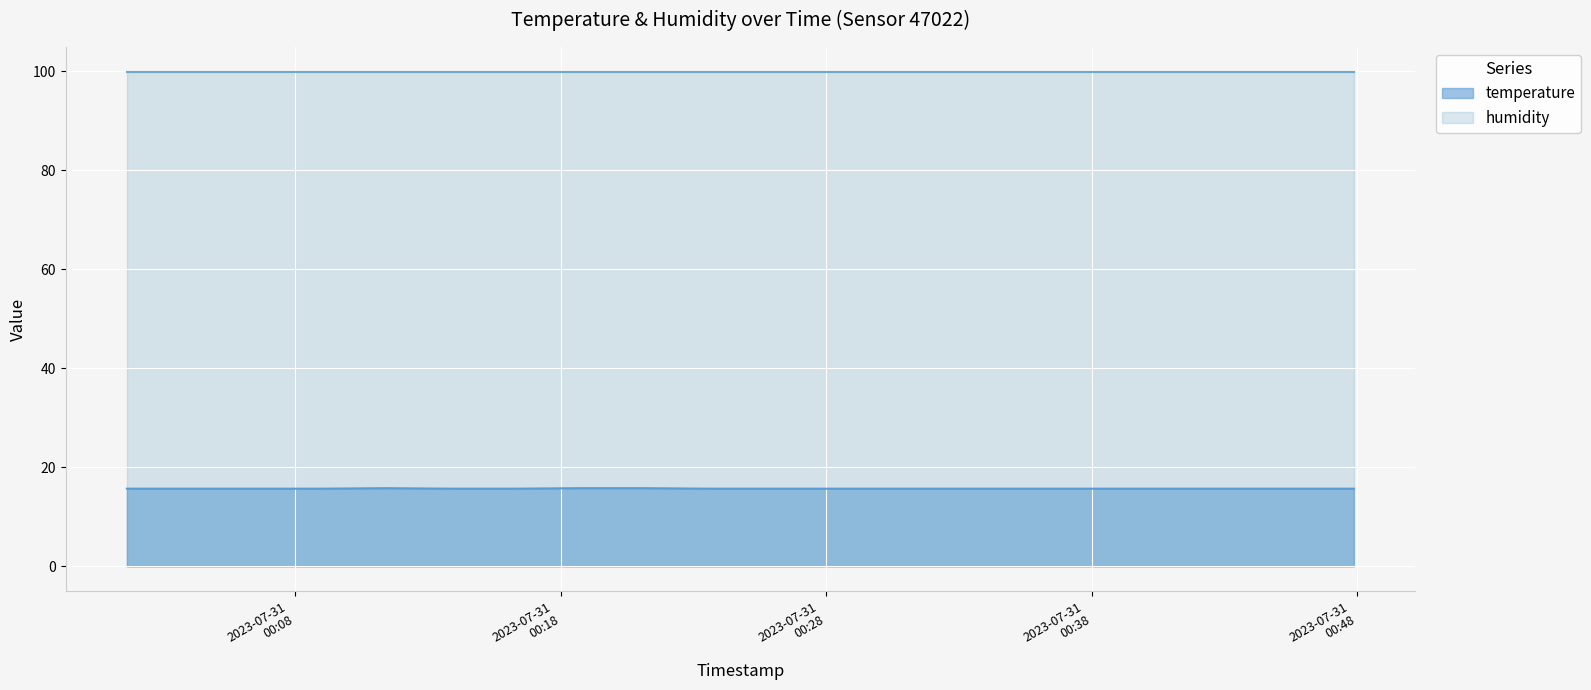

Which series has the widest spread of values?

temperature